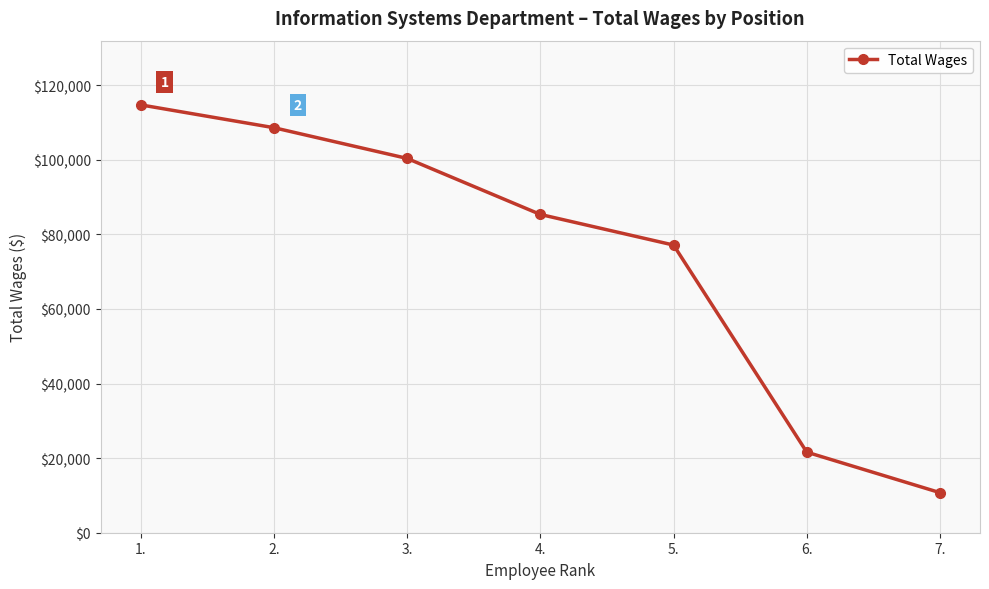

Is it true that the value at 5. is 24761?

False